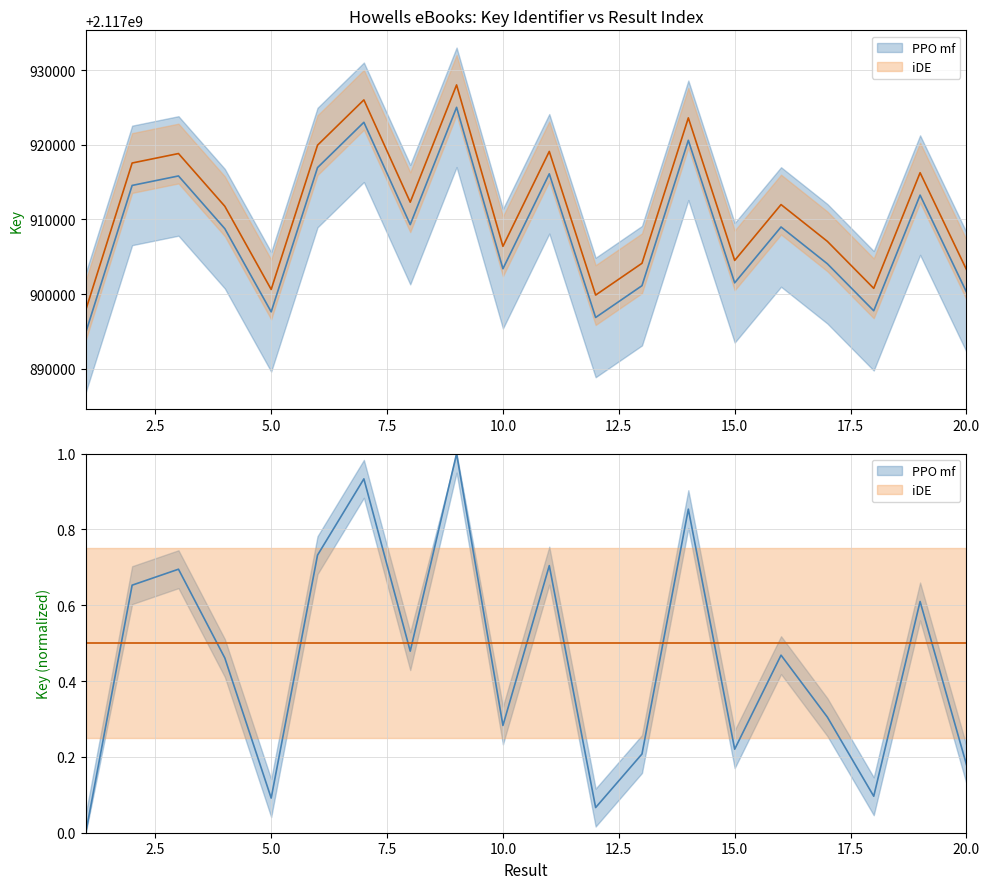

List the labels in order of value, largest first.

9, 7, 14, 6, 11, 3, 2, 19, 8, 16, 4, 17, 10, 15, 13, 20, 18, 5, 12, 1